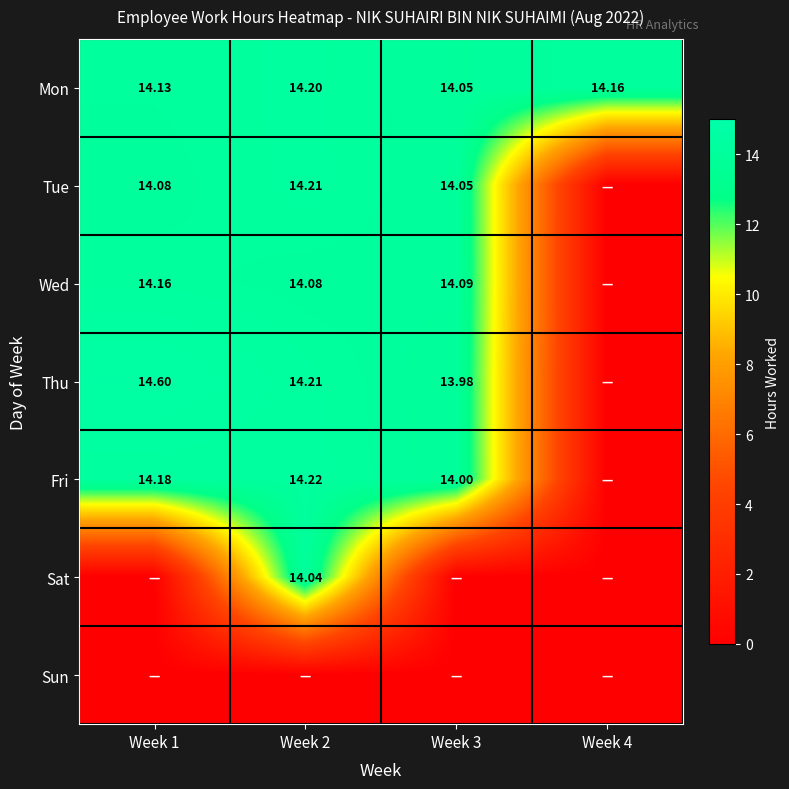

At which label does Fri first exceed 14?

Week 1